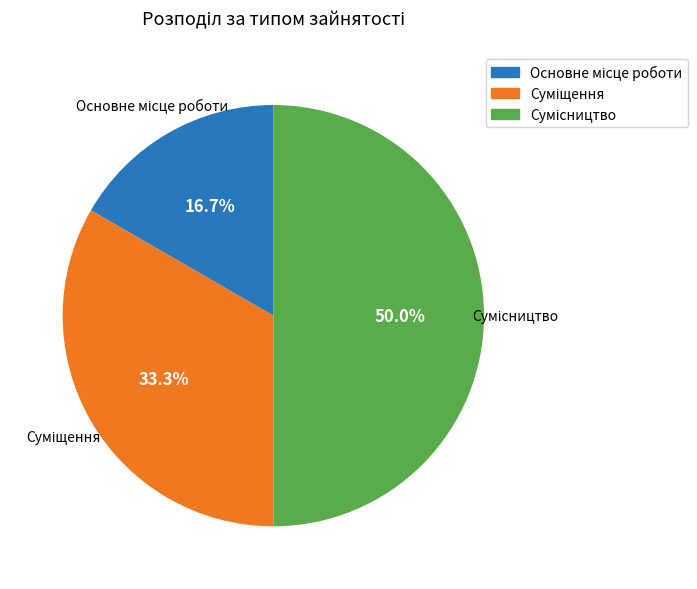

To the nearest percent, what is the difference between the Суміщення and Основне місце роботи slice percentages?

17%